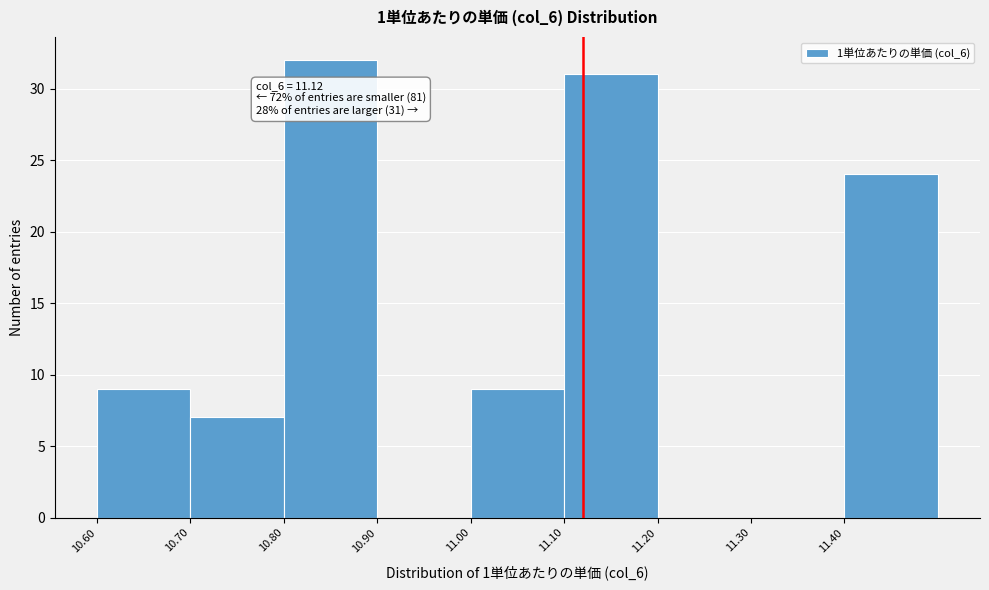

Over which range of the x-axis is the bar tallest?

10.8 to 10.9